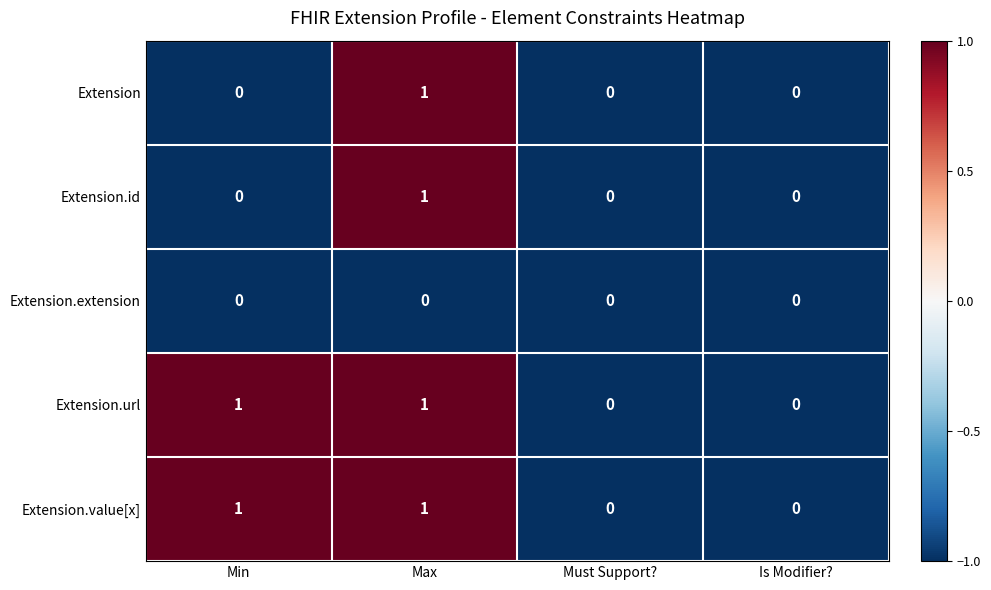

Count the Extension.url values in the range 0 to 1.

4